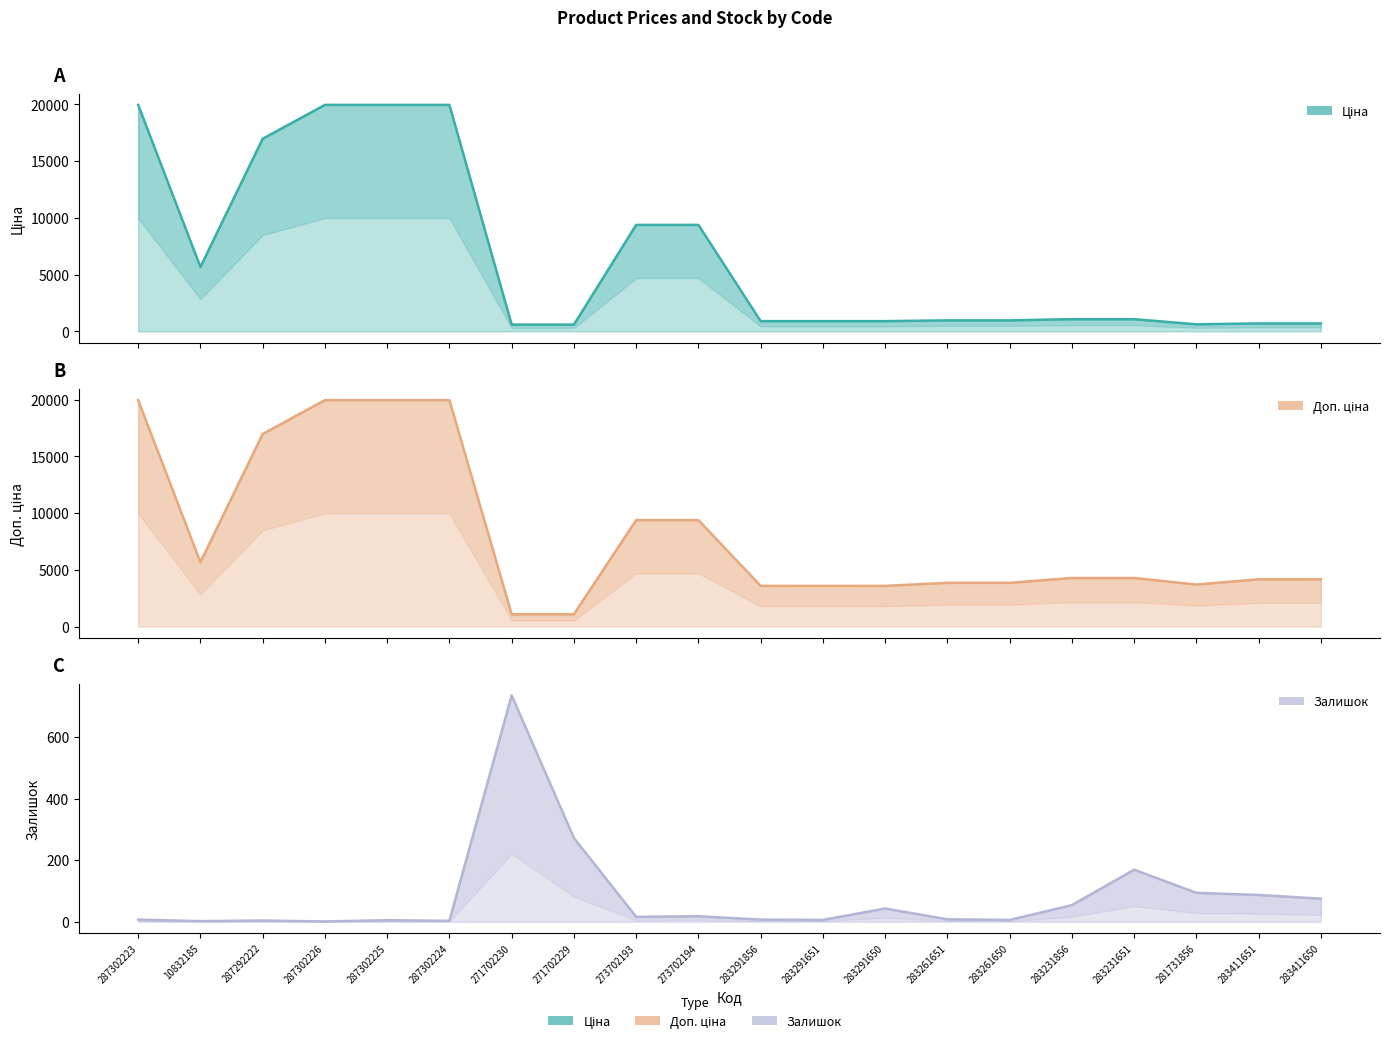

True or false: Доп. ціна and Залишок cross at least once.

False